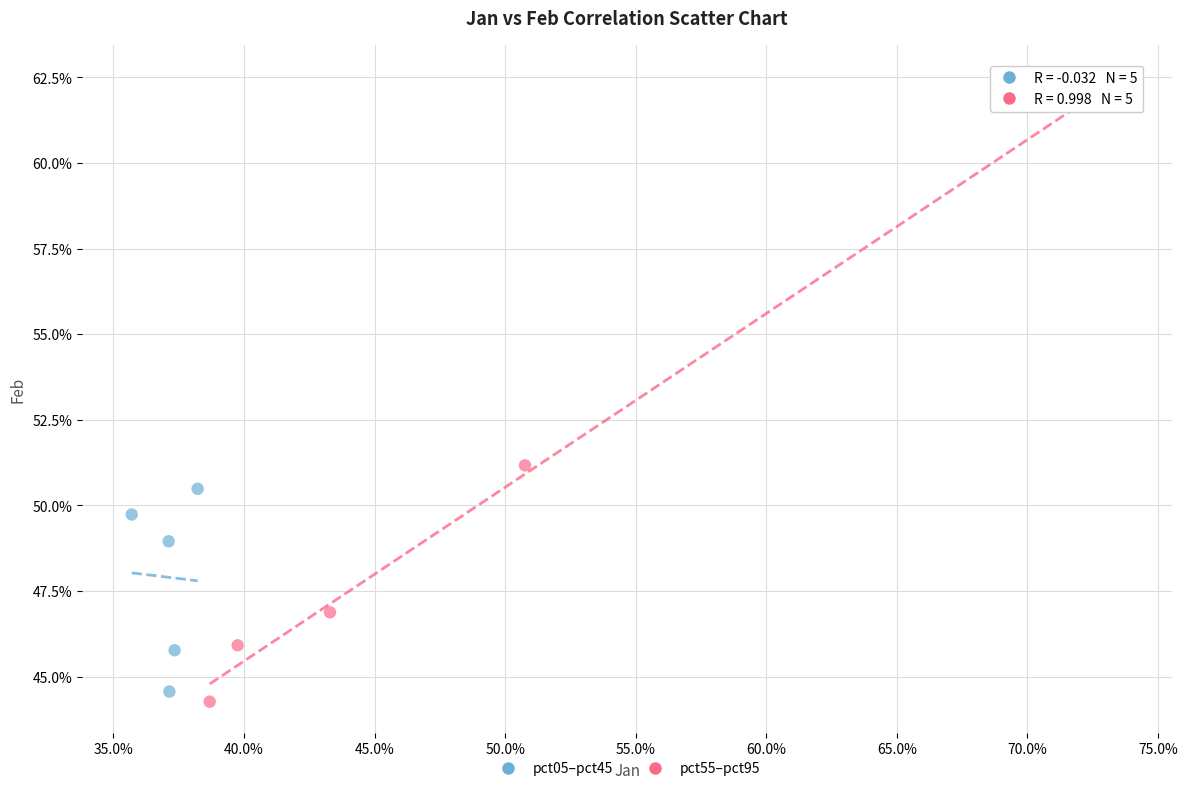

Which series has the largest Y range (max minus min)?

pct55–pct95